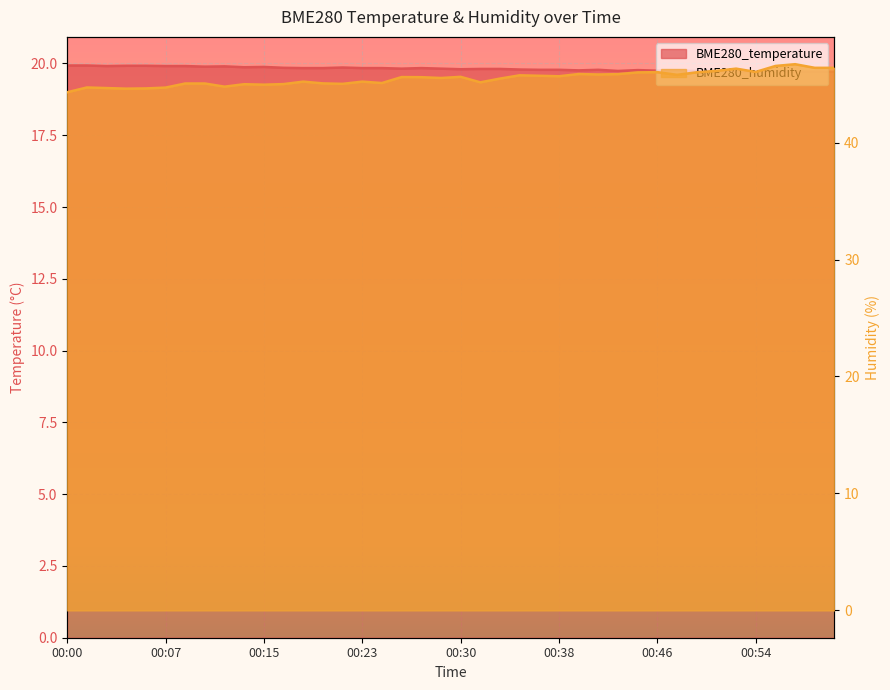

Rank the series by their average value, from lowest to highest.

BME280_temperature, BME280_humidity